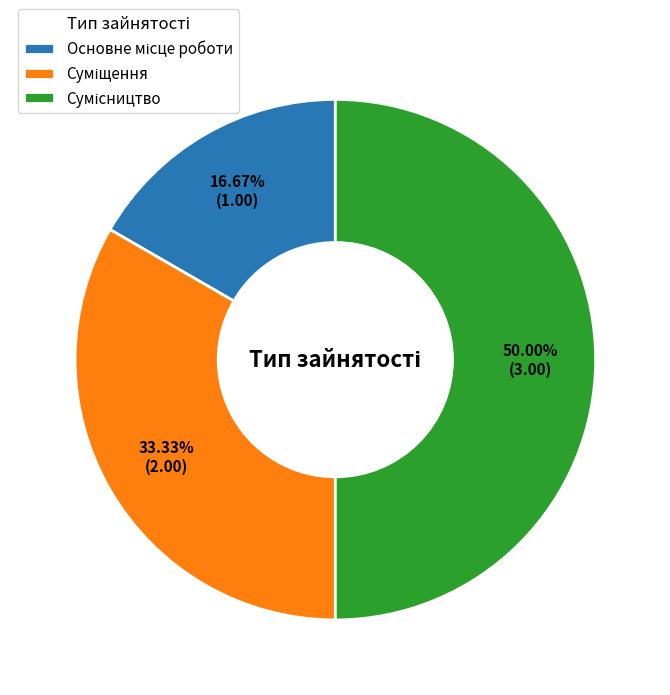

How many segments does this pie chart have?

3